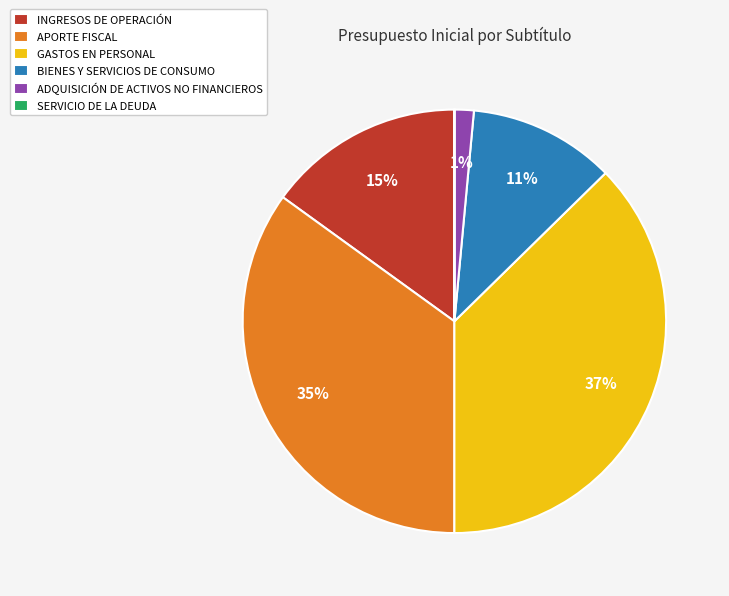

Is there a majority slice in this chart?

No